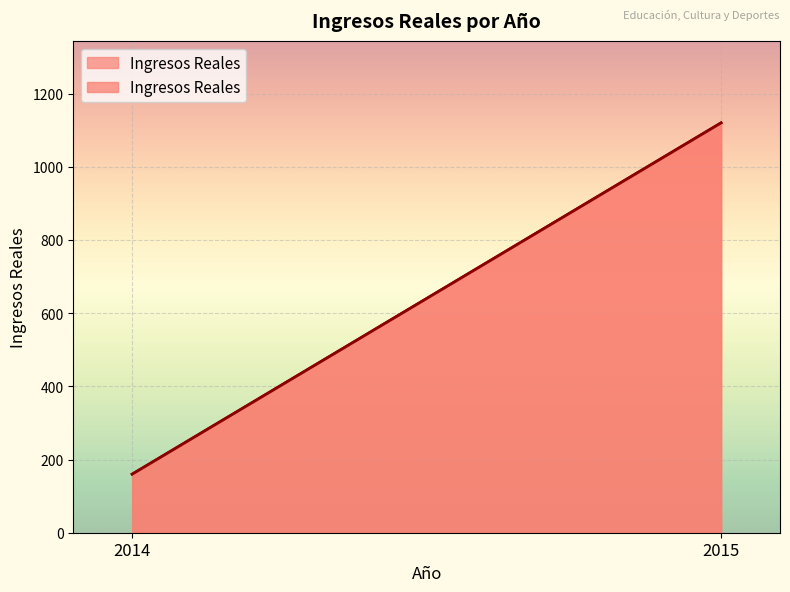

How many distinct data groups are displayed?

1